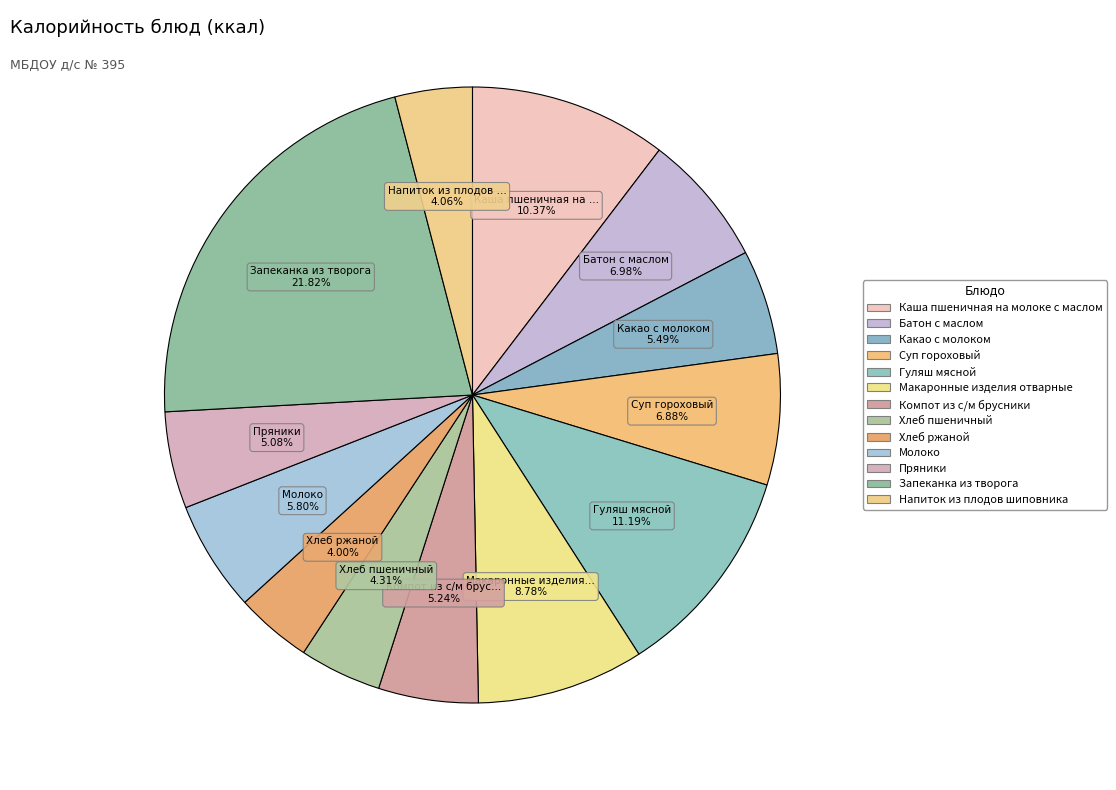

How many slices are in this pie chart?

13